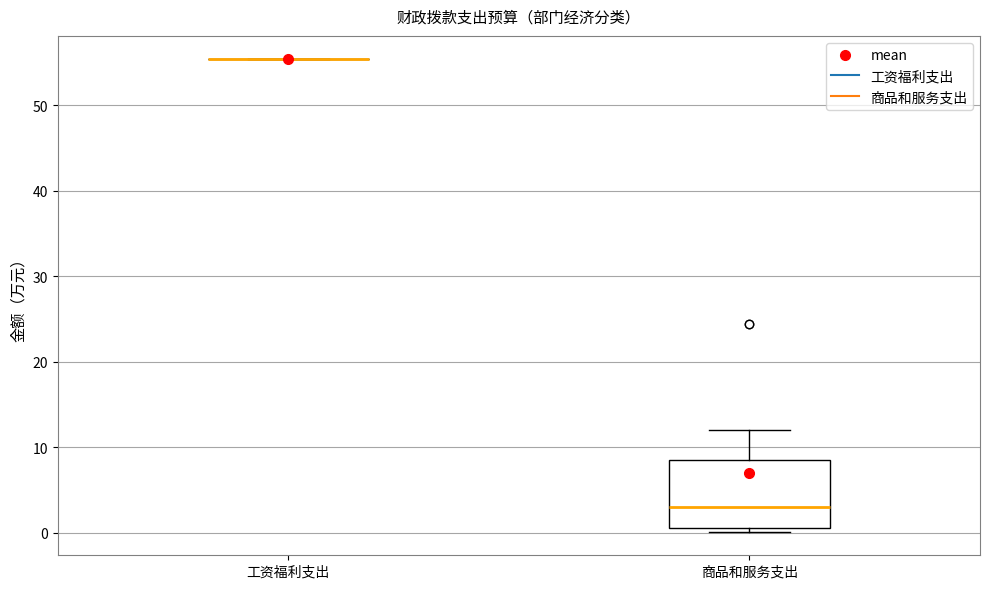

Where does the upper whisker of the box for 商品和服务支出 end on the y-axis? The values are not printed on the chart, so give them approximately, as read against the axis.

12